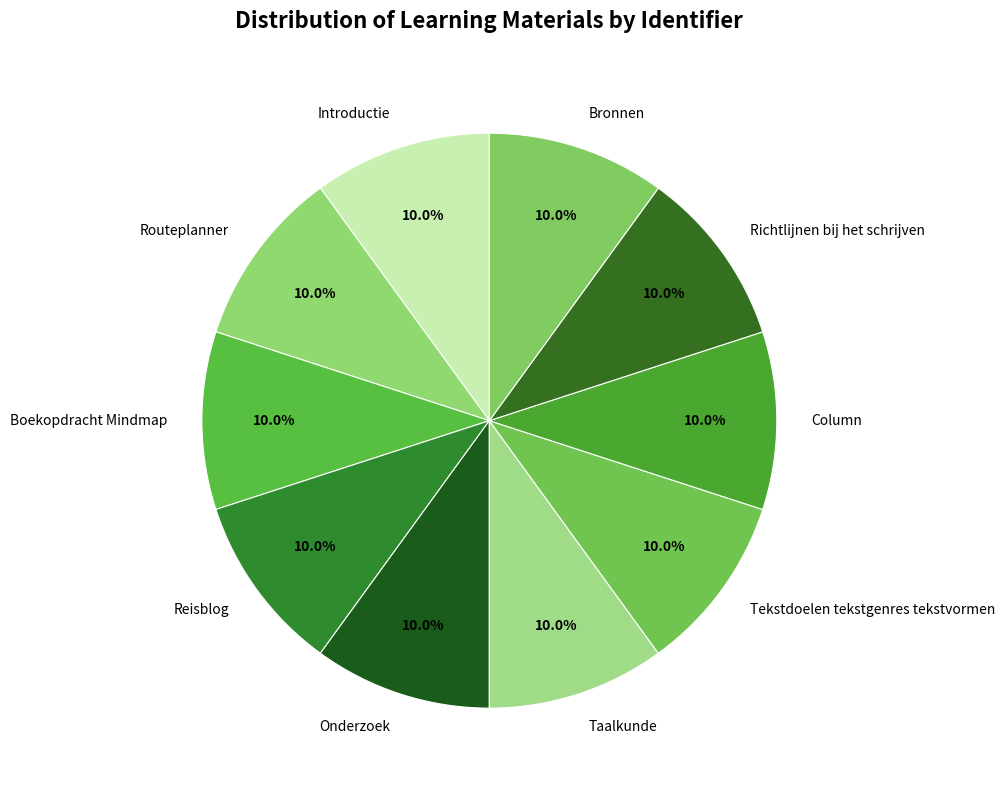

To the nearest percent, what percentage of the pie is Column?

10%